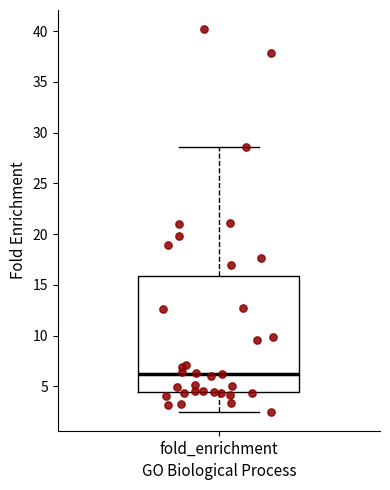

Read this box plot against the y-axis: the position of the median line, the range covered by the box, and the ends of both whiskers. The values are not printed on the chart, so give them approximately, as read against the axis.

median 6.5, box 4.5 to 16.0, whiskers 2.5 to 28.5